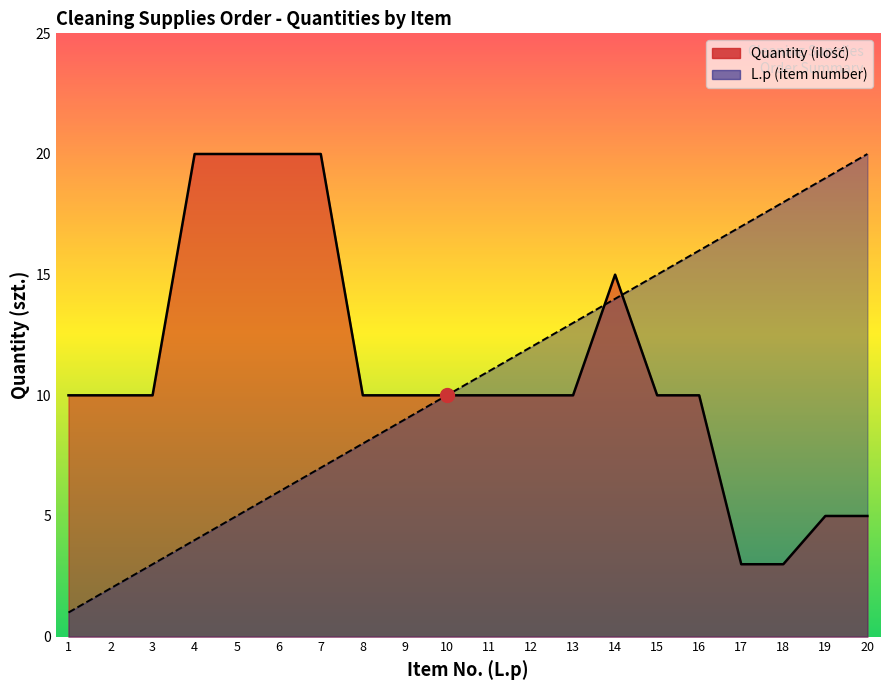

Where do L.p (item number) and Quantity (ilość) first cross each other?

13 and 14